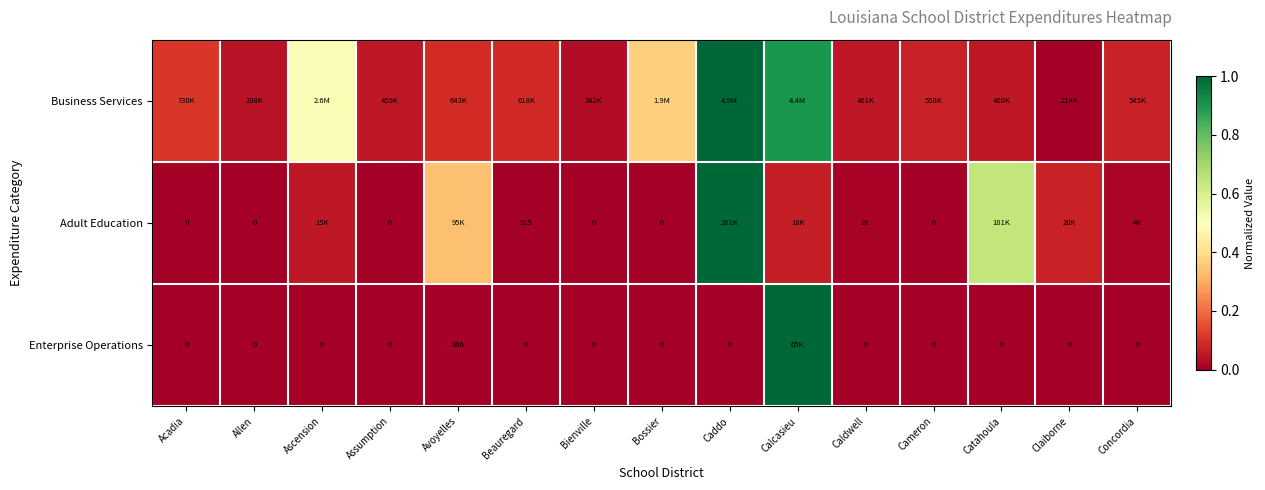

The Business Services series shows 0.1 at Allen. True or false?

False